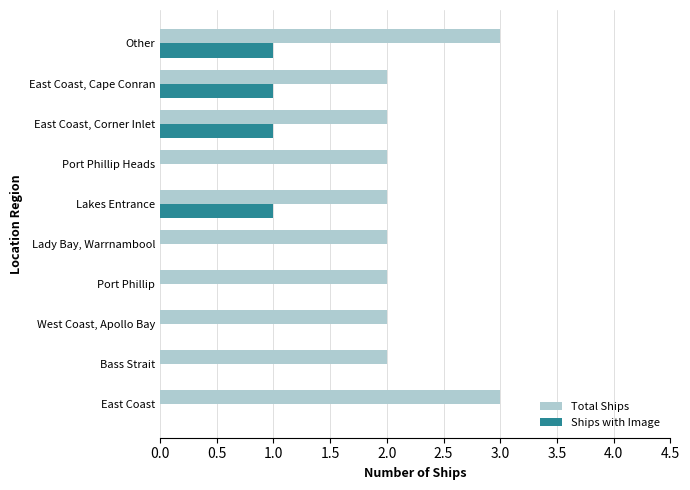

Between Lakes Entrance and Other, which series saw the biggest shift?

Total Ships